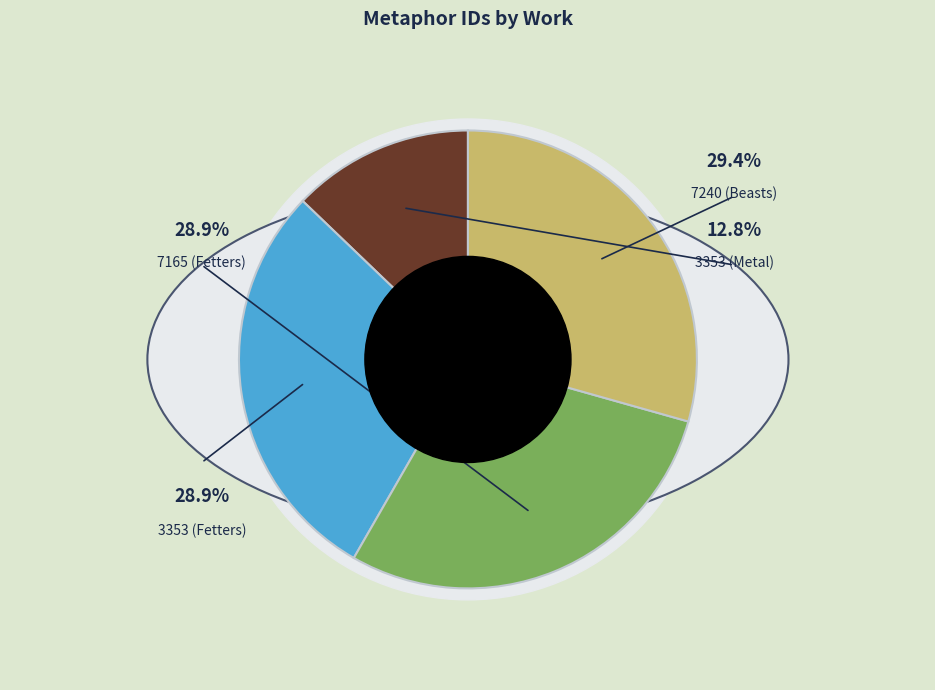

Is there a majority slice in this chart?

No